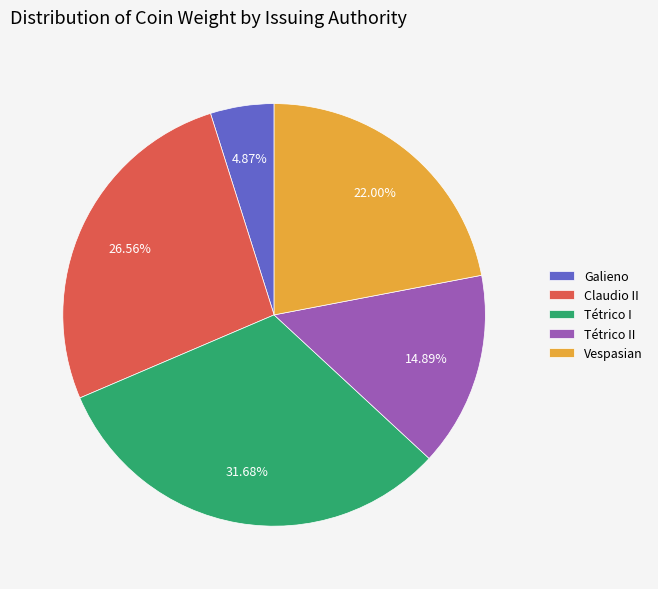

How many segments does this pie chart have?

5